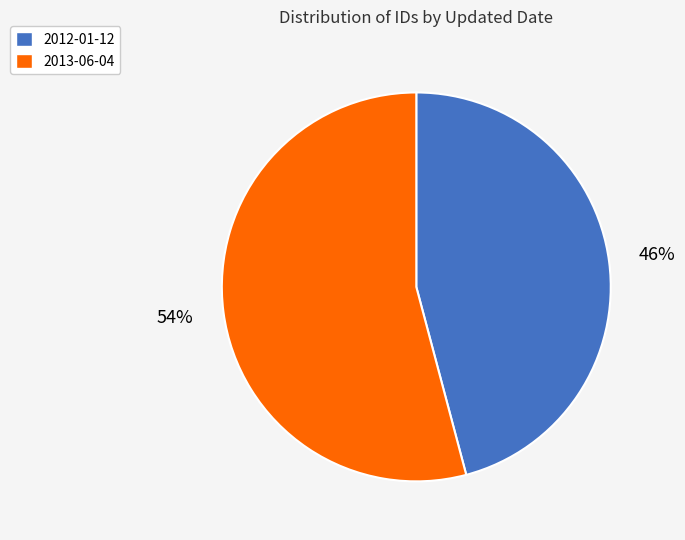

Which slice represents more than half of the pie?

2013-06-04